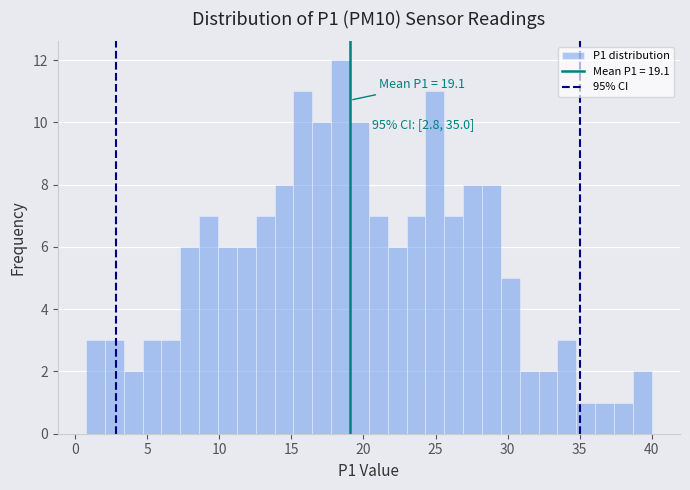

Read against the x-axis, roughly where is the centre of the tallest bar?

18.5